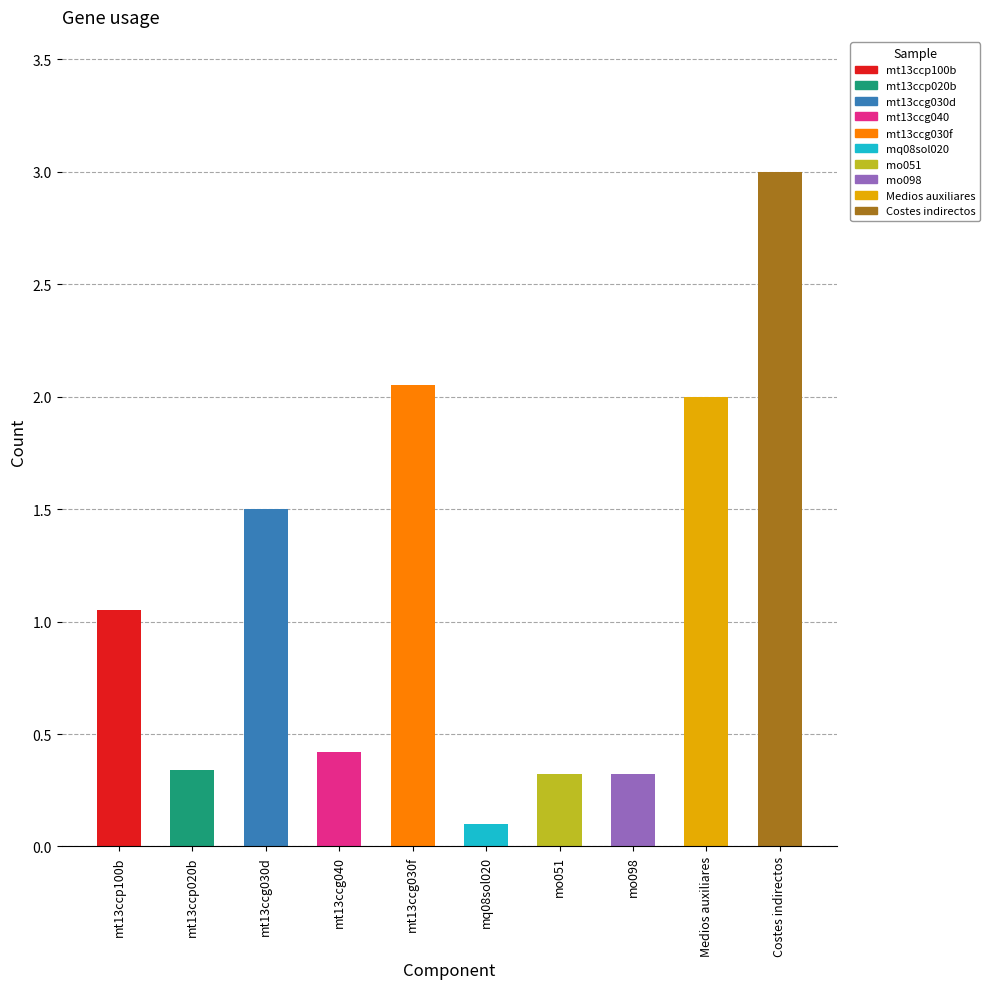

Where is the data nearest to the value 1?

mt13ccp100b